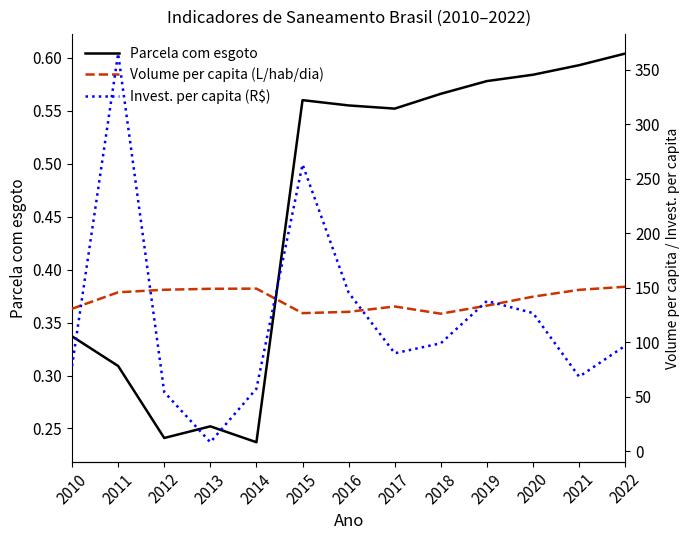

Which series has the largest total across all categories?

Volume per capita (L/hab/dia)